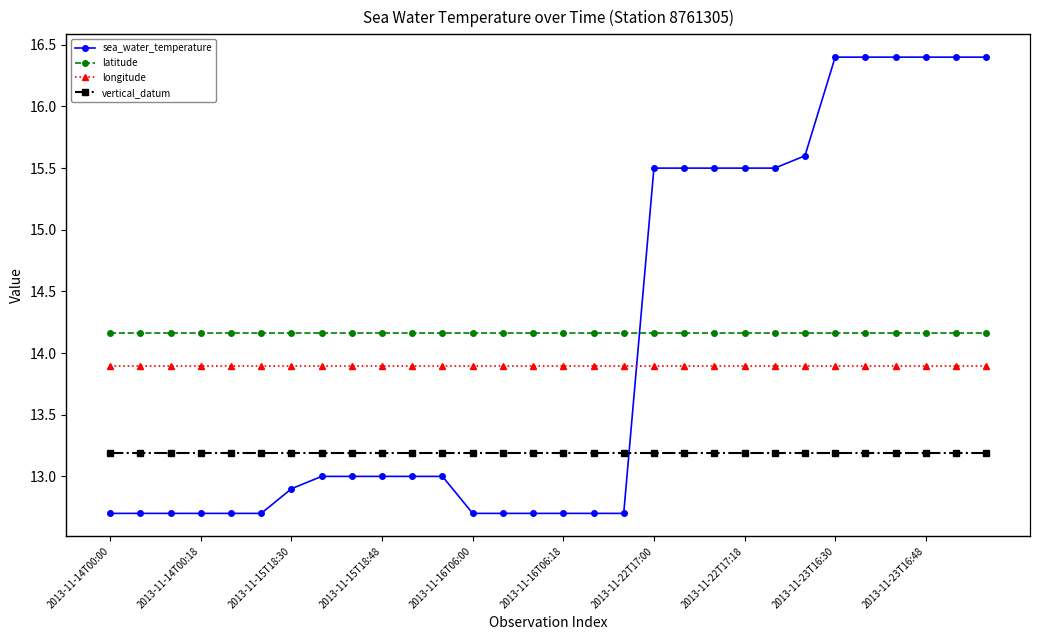

What is the highest value of the sea_water_temperature series?

16.4